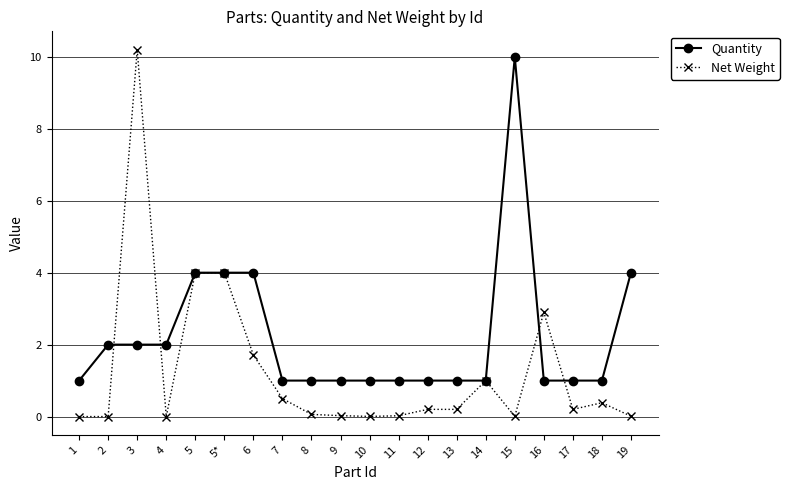

Which series has the widest spread of values?

Net Weight